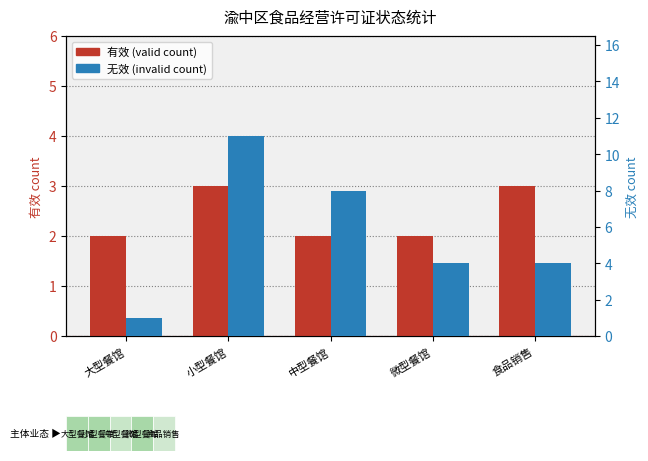

At 大型餐馆, list the series in order from largest to smallest.

有效 (valid), 无效 (invalid)